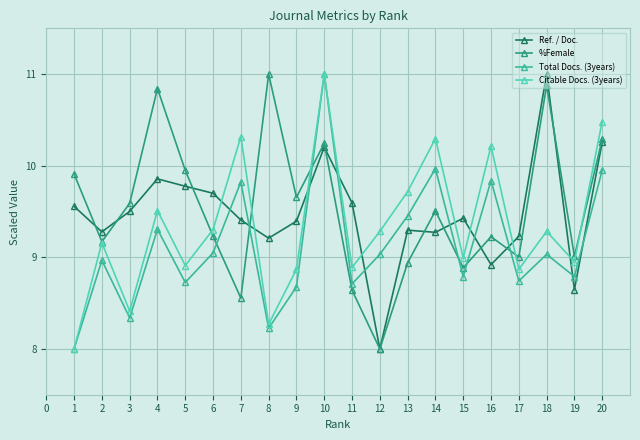

Is it true that Ref. / Doc. equals 15.0 at 1?

False